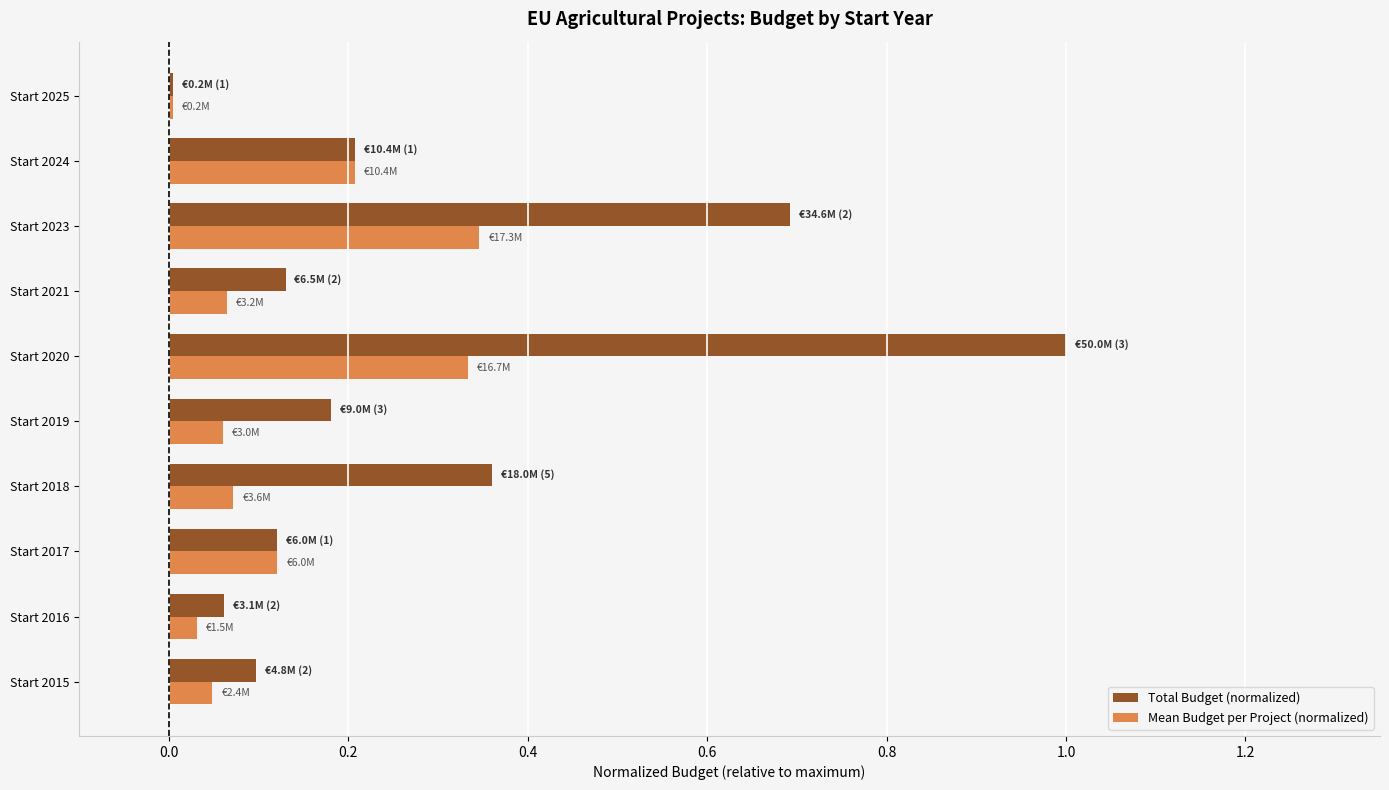

Between Start 2015 and Start 2025, which series saw the biggest shift?

Total Budget (normalized)